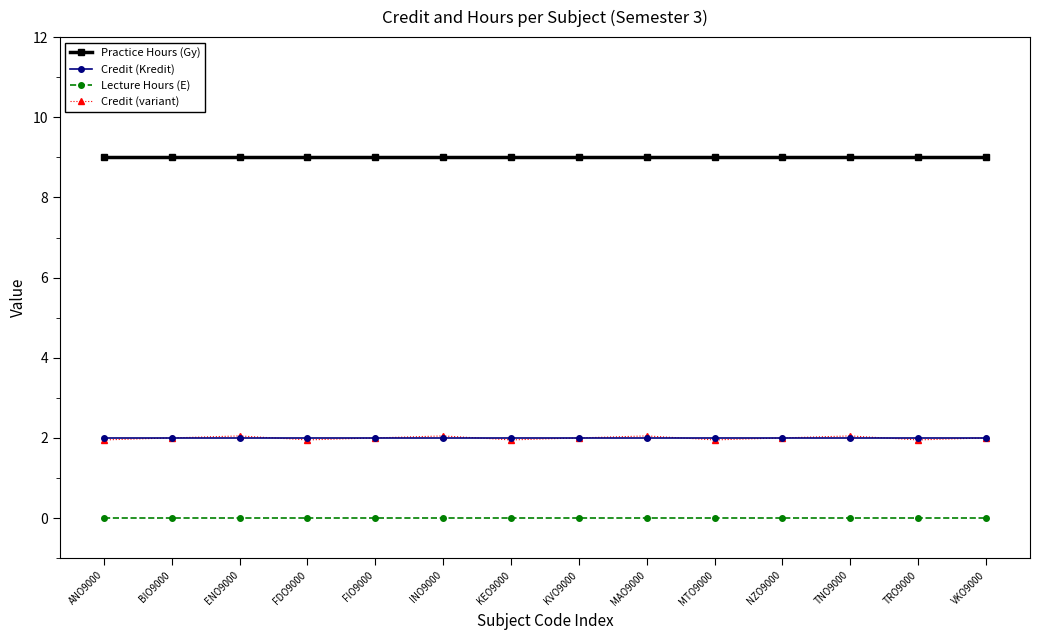

True or false: Credit (Kredit) and Practice Hours (Gy) intersect in this chart.

False